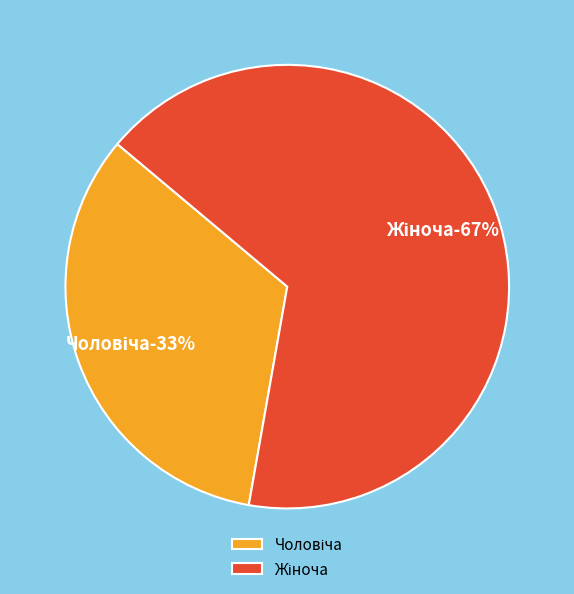

Which category has the biggest portion of the pie?

Жіноча